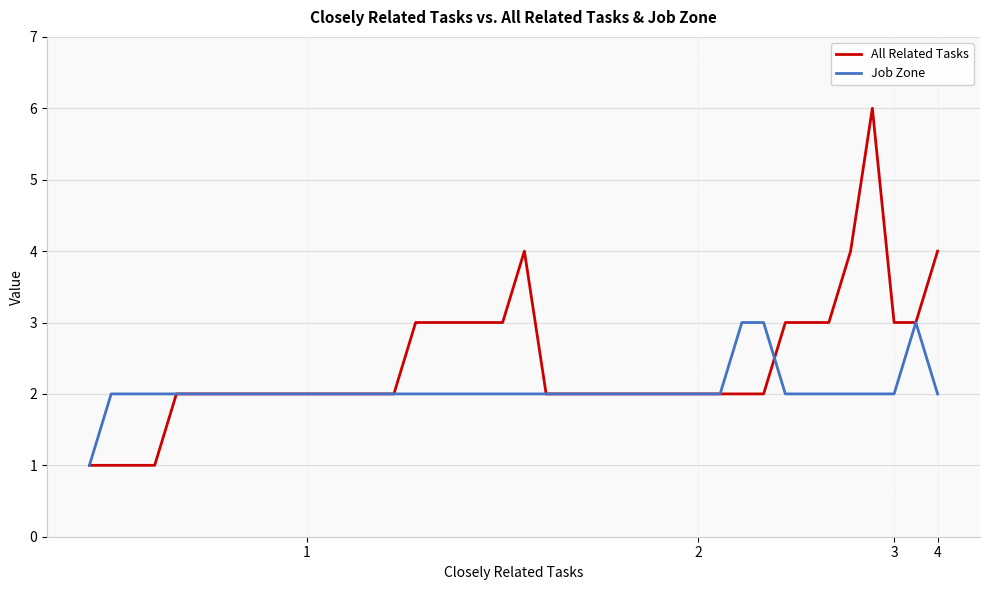

What is the sum of all All Related Tasks values?

96